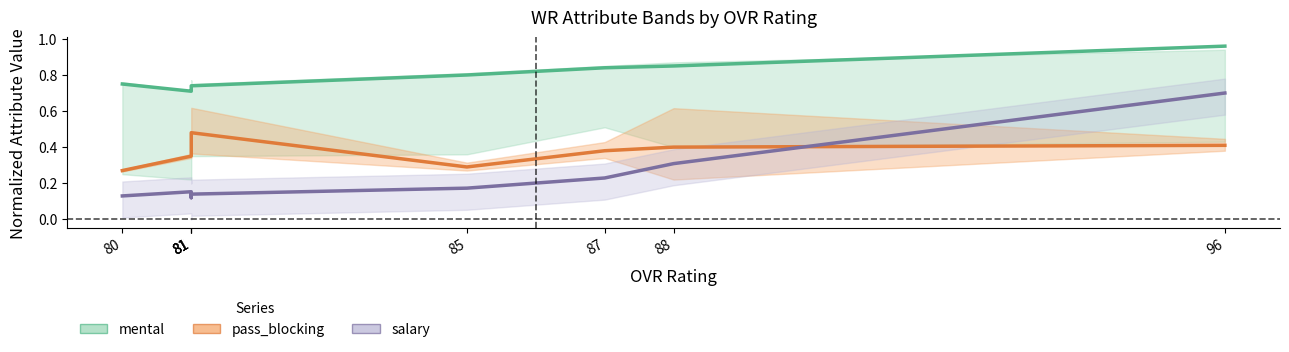

What is the greatest value displayed?

1.0